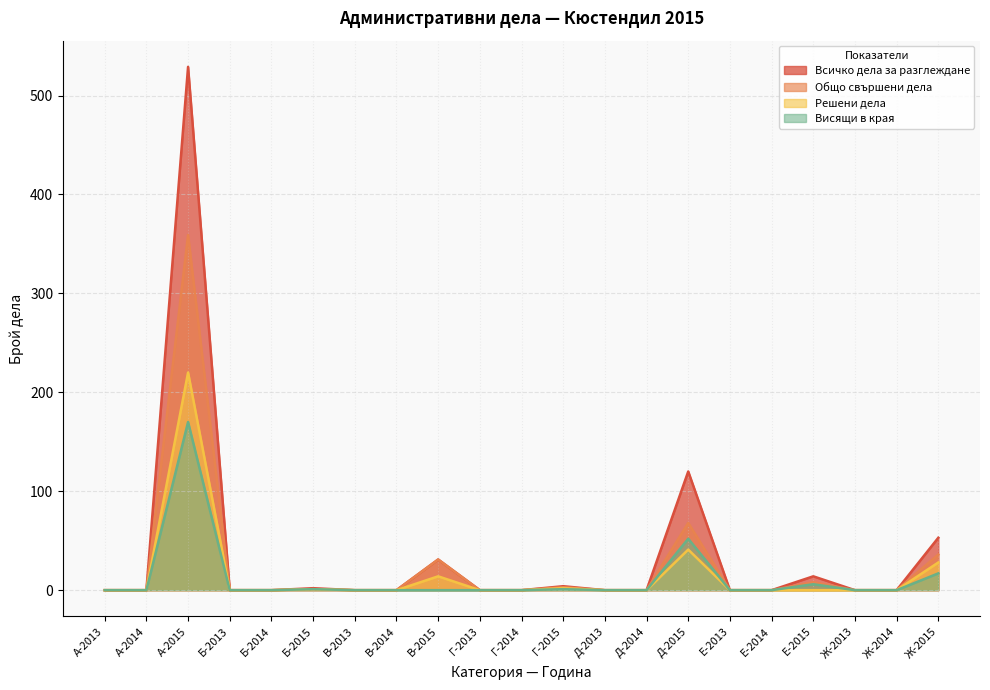

How many values in the Висящи в края series exceed 0?

6